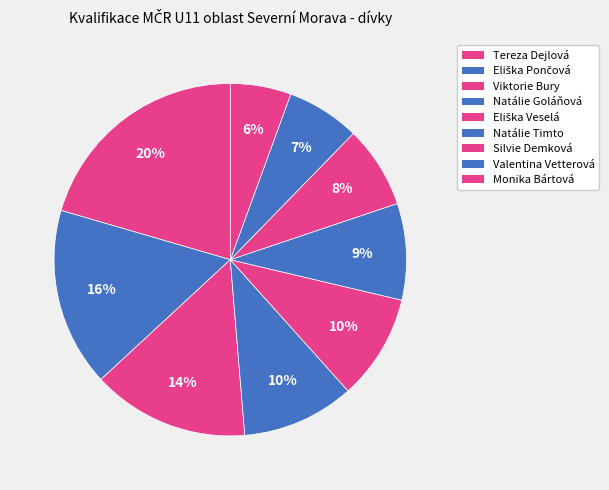

To the nearest percent, what percentage of the pie is Natálie Timto?

9%